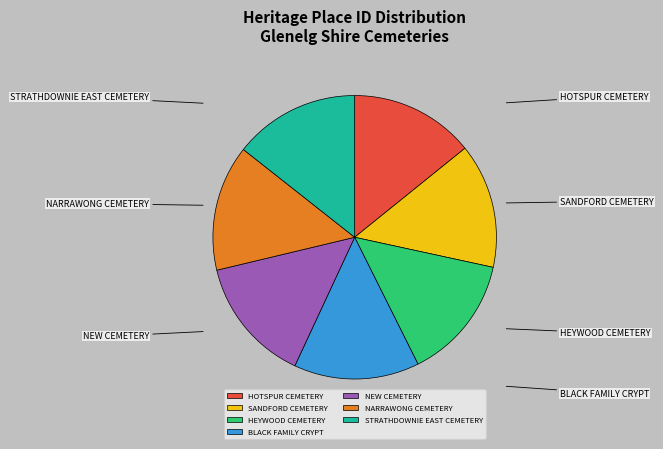

Between HOTSPUR CEMETERY and NARRAWONG CEMETERY, which is larger?

NARRAWONG CEMETERY